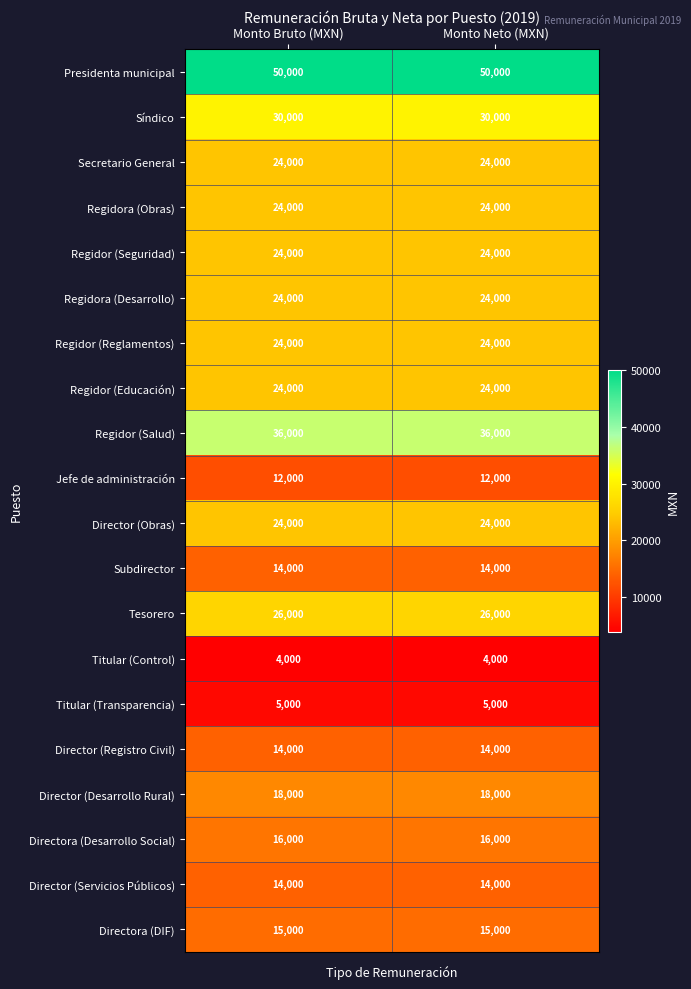

The Subdirector series shows 14000 at Monto Neto (MXN). True or false?

True